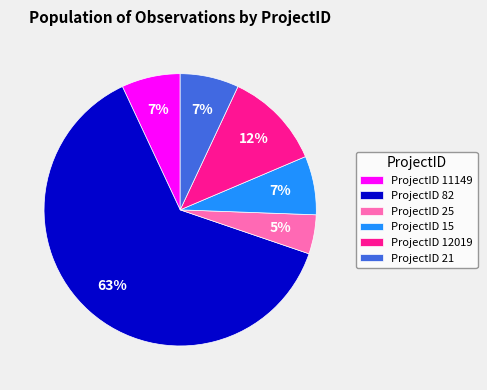

To the nearest percent, what portion does ProjectID 12019 represent?

12%